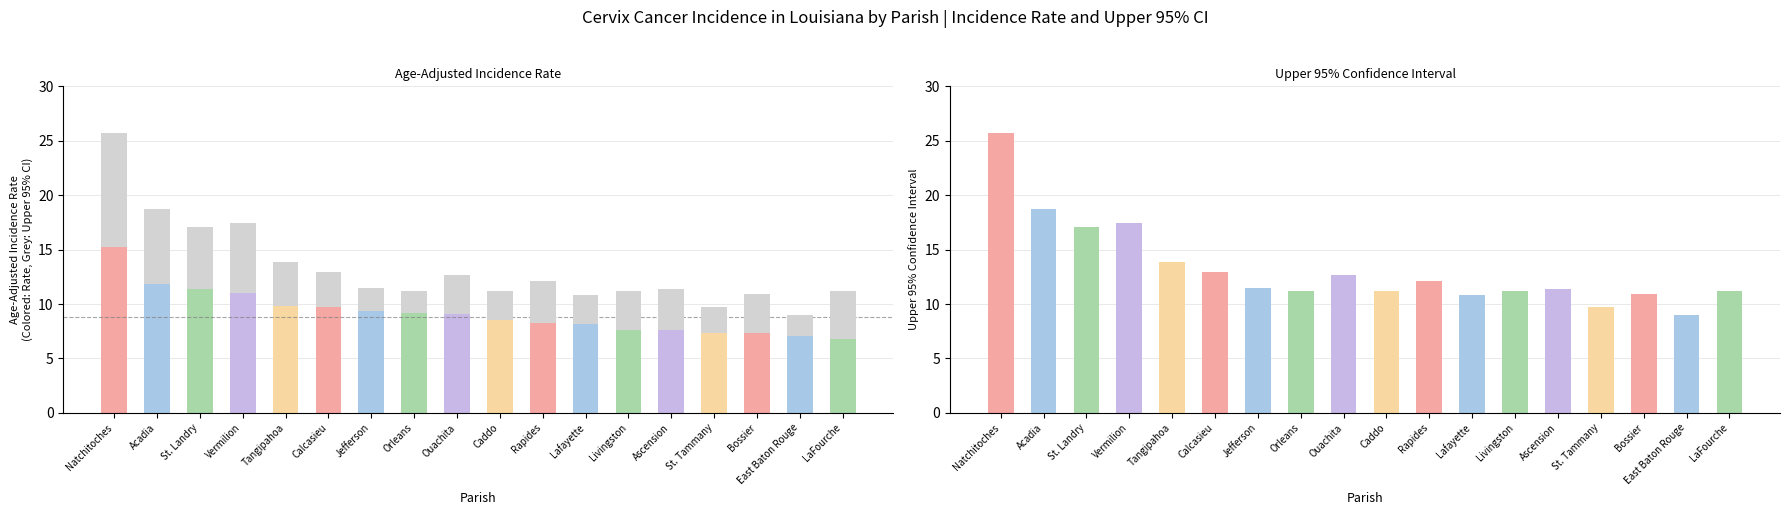

What is the spread (max minus min) of values at 15?

6.3